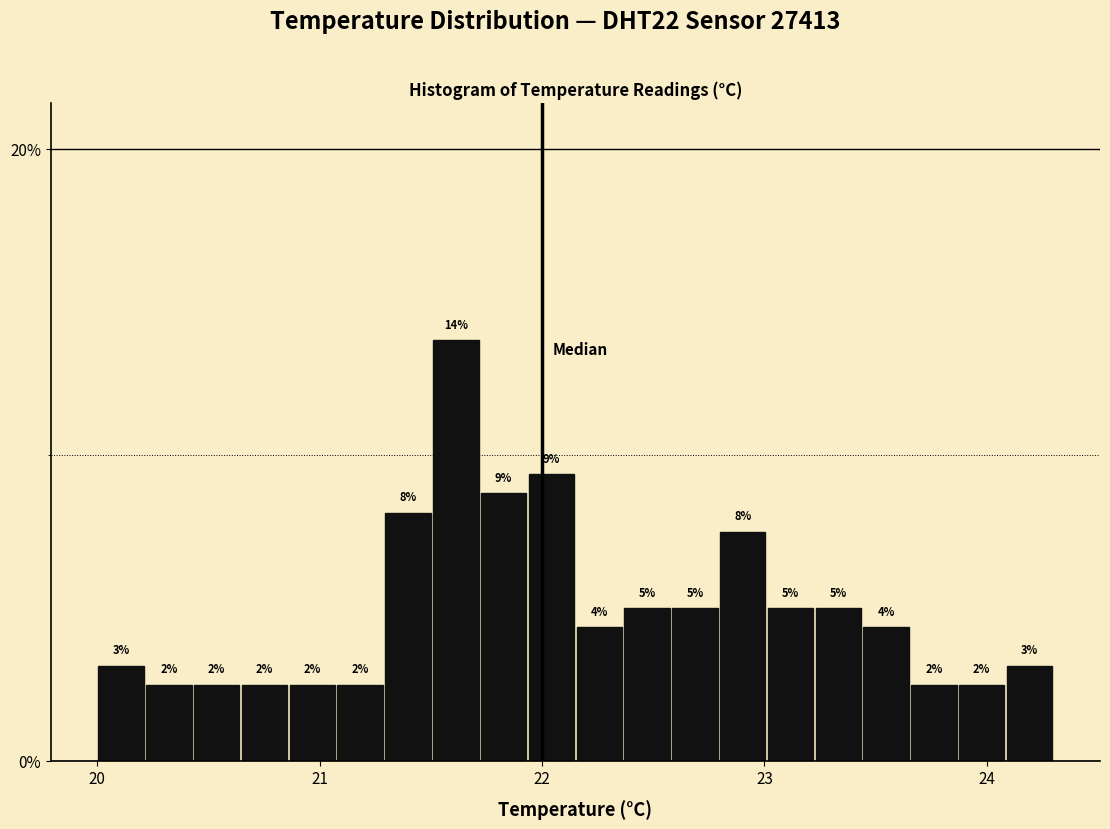

Around what value on the x-axis is the tallest bar? Give the approximate position of its centre, as read against the axis.

21.6